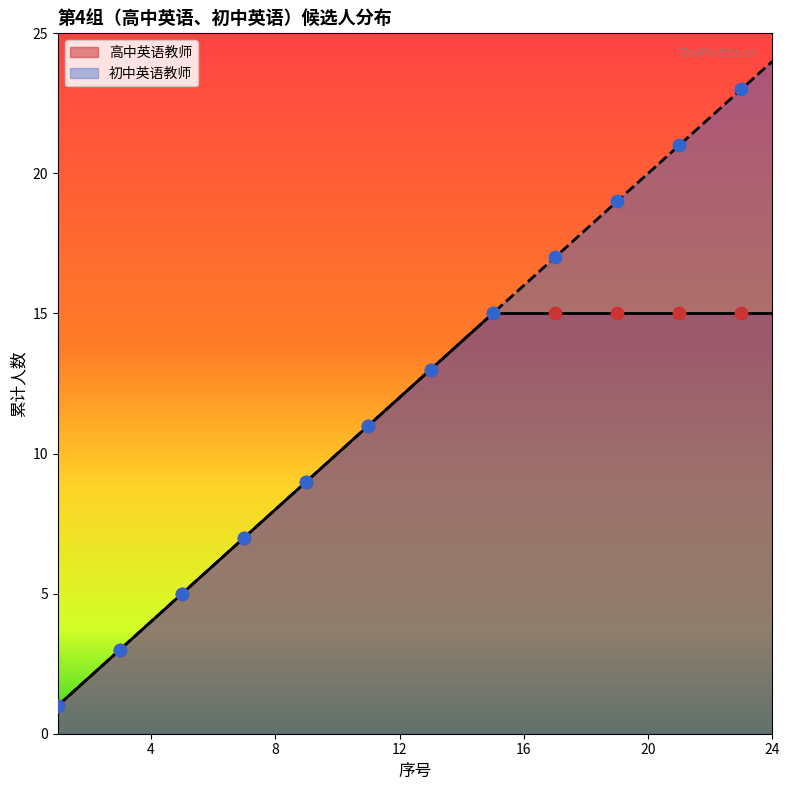

Which has a higher value, 12 or 13?

13